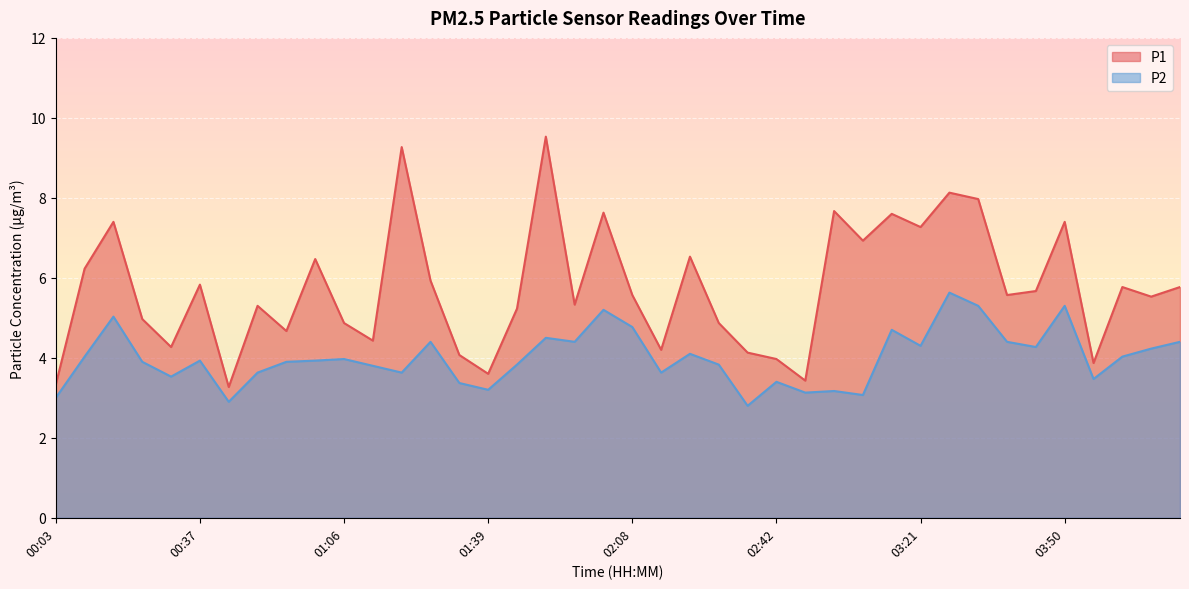

What is the label of the 13th point from the left?

01:22